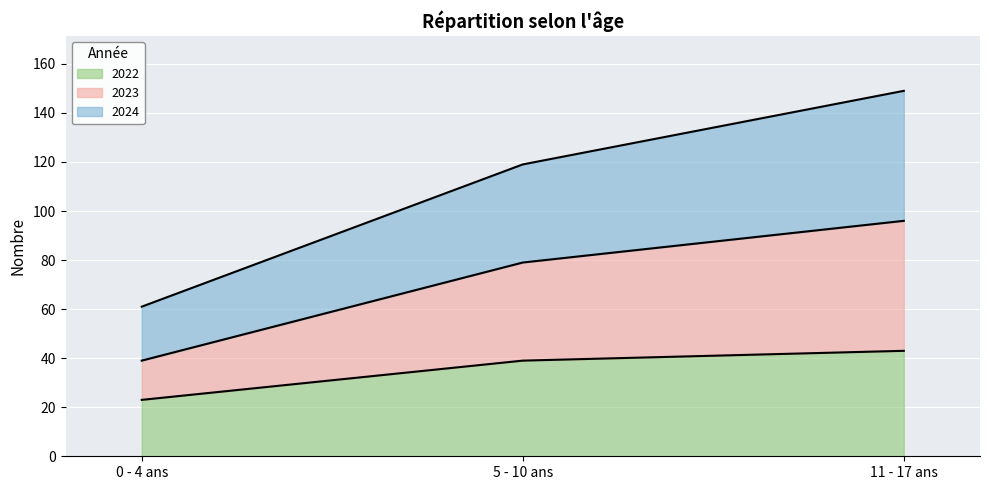

Count the number of categories in the chart.

3